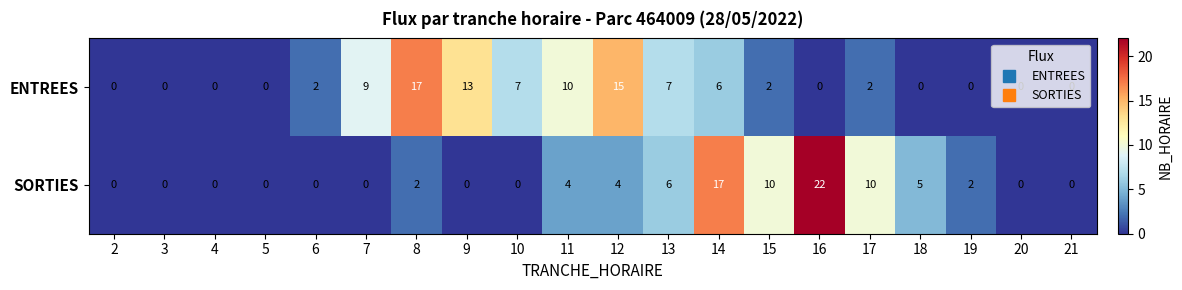

What is the difference between the maximum and minimum values in the SORTIES series?

22